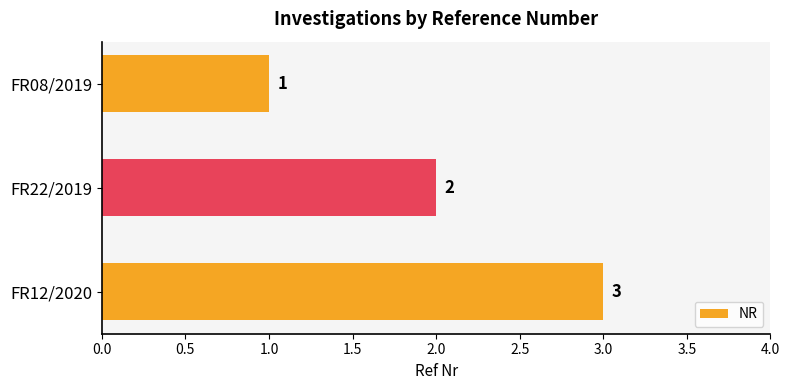

What is the value of the 3rd bar from the top?

3